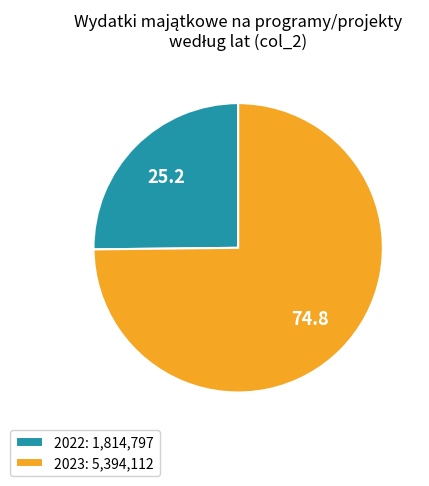

How many slices are in this pie chart?

2